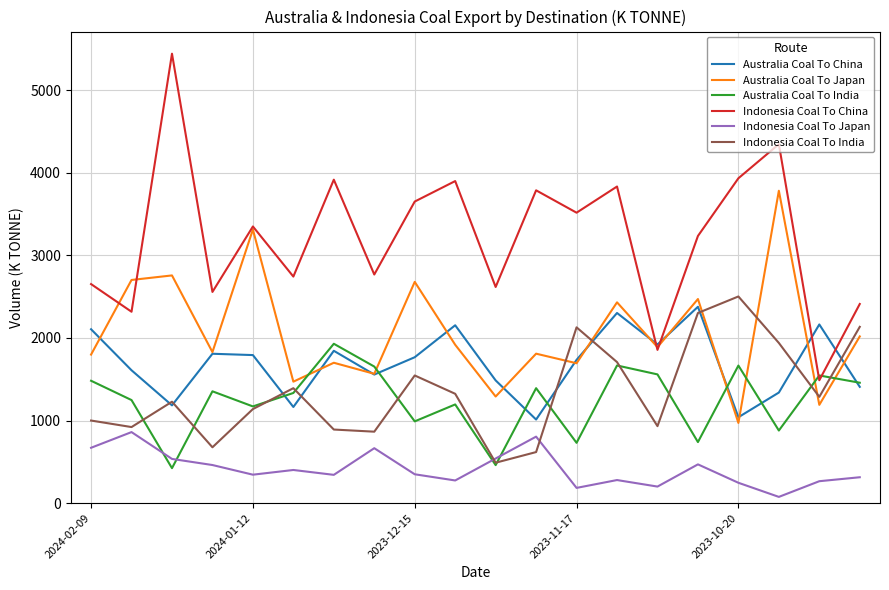

True or false: Australia Coal To China and Indonesia Coal To Japan cross at least once.

False